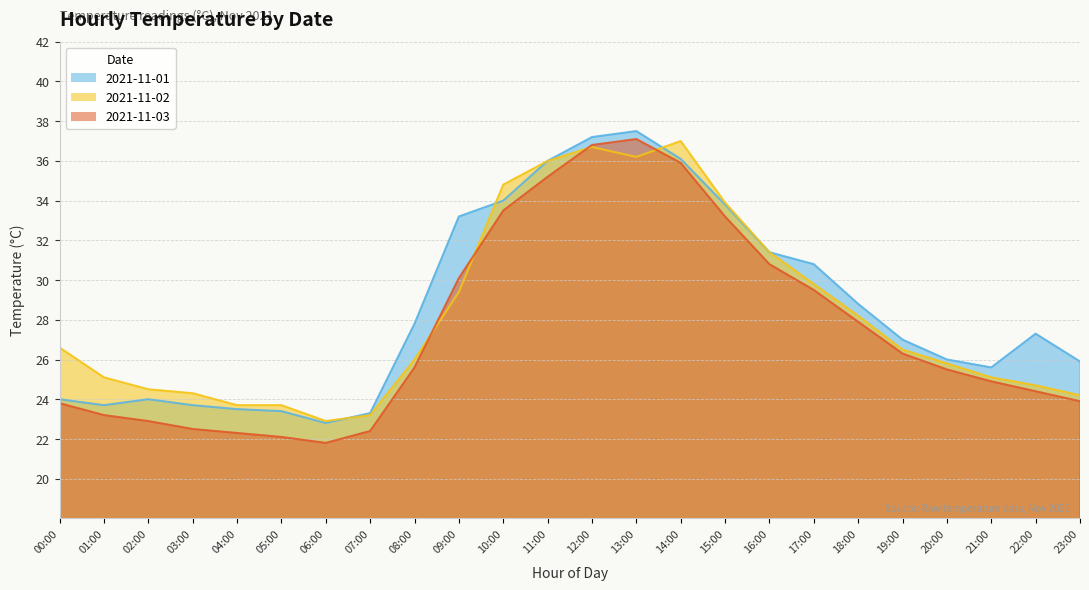

The 2021-11-03 series shows 24.9 at 21:00. True or false?

True